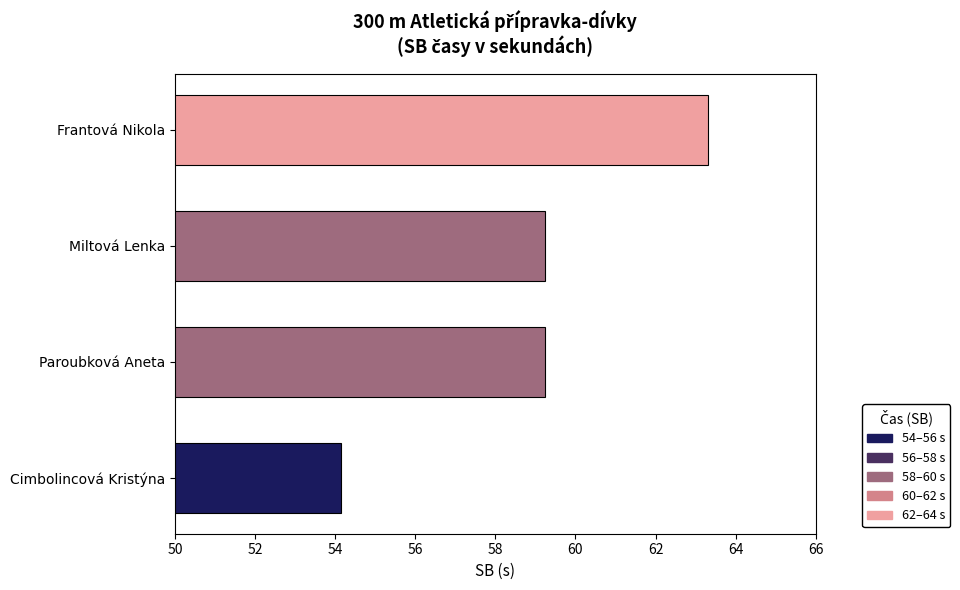

The value at Frantová Nikola is 63.3. True or false?

True